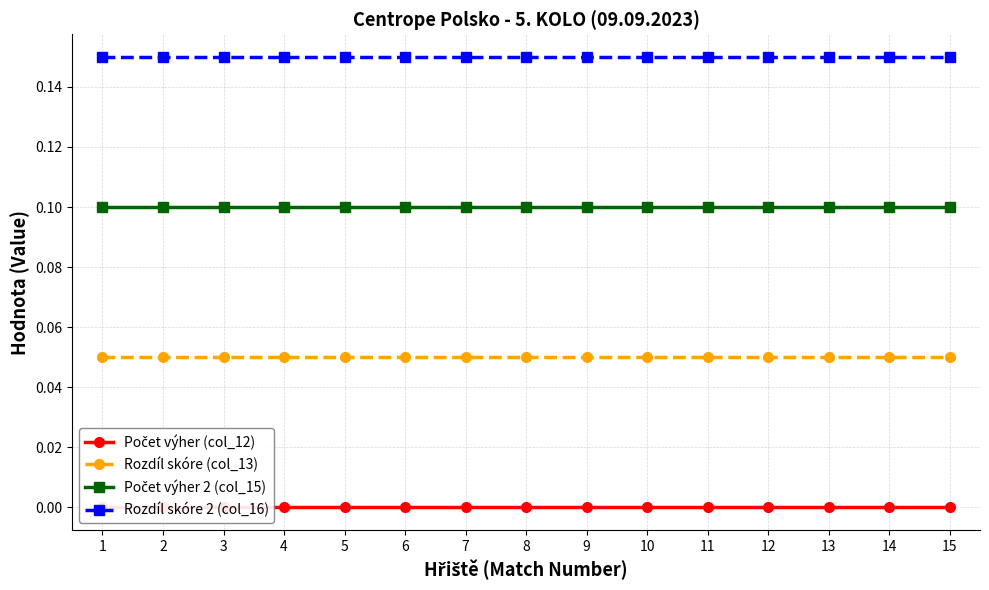

What are all the series names shown in the legend?

Počet výher (col_12), Rozdíl skóre (col_13), Počet výher 2 (col_15), Rozdíl skóre 2 (col_16)